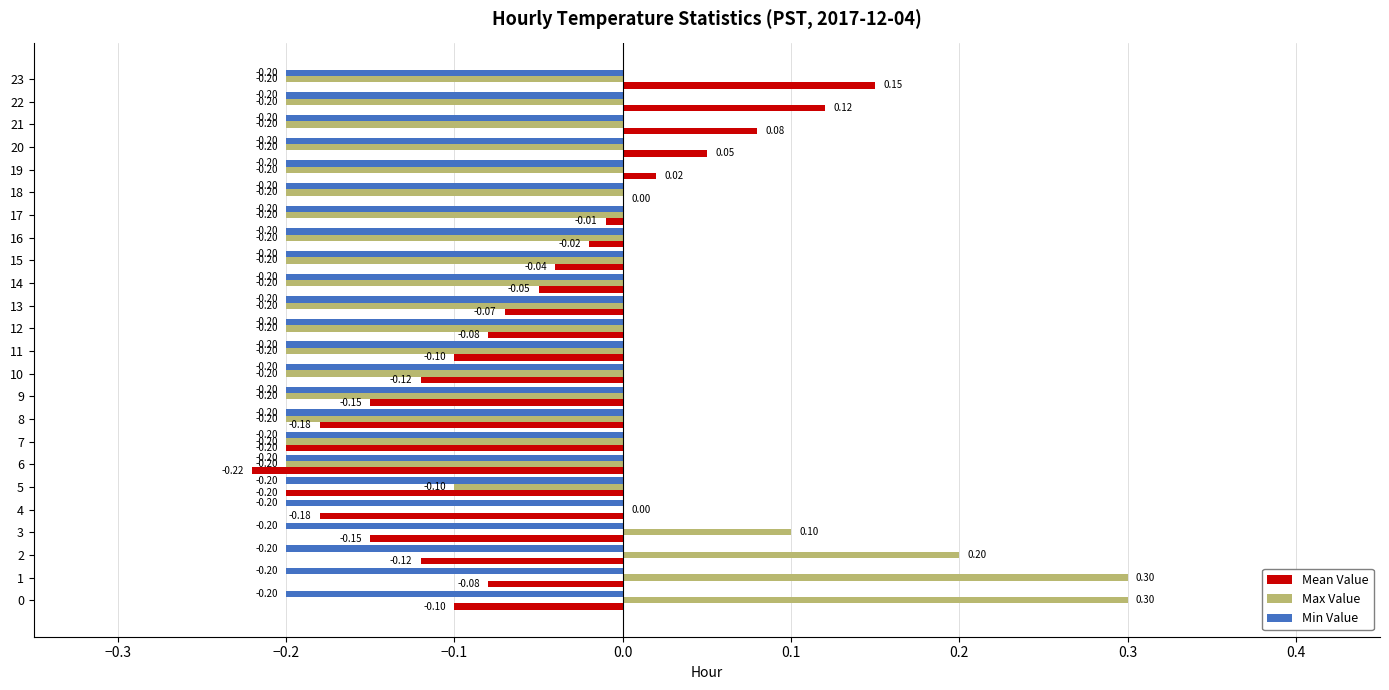

Which series has the largest total across all categories?

Mean Value